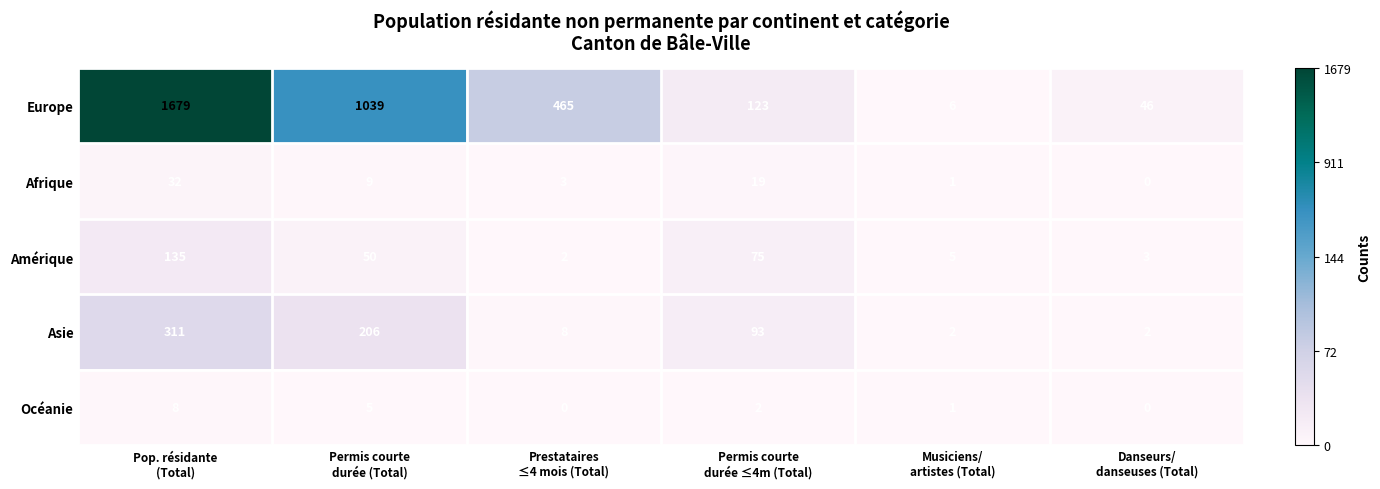

List the series in order of their peak value, lowest first.

Océanie, Afrique, Amérique, Asie, Europe